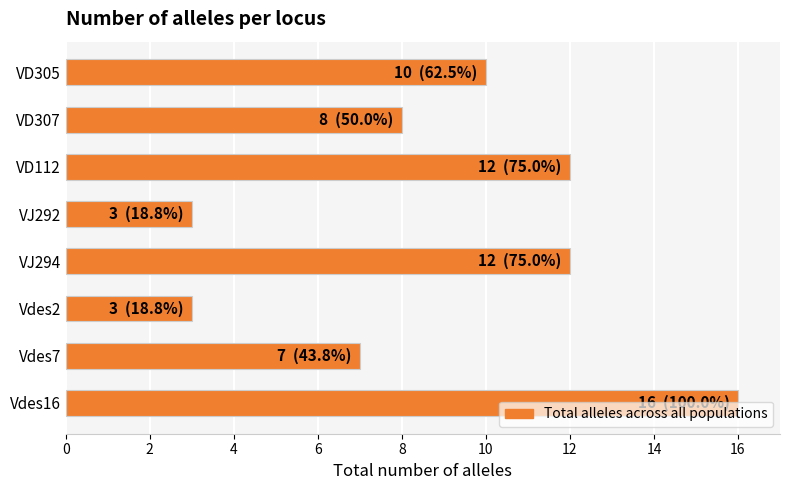

What is the smallest value displayed?

3